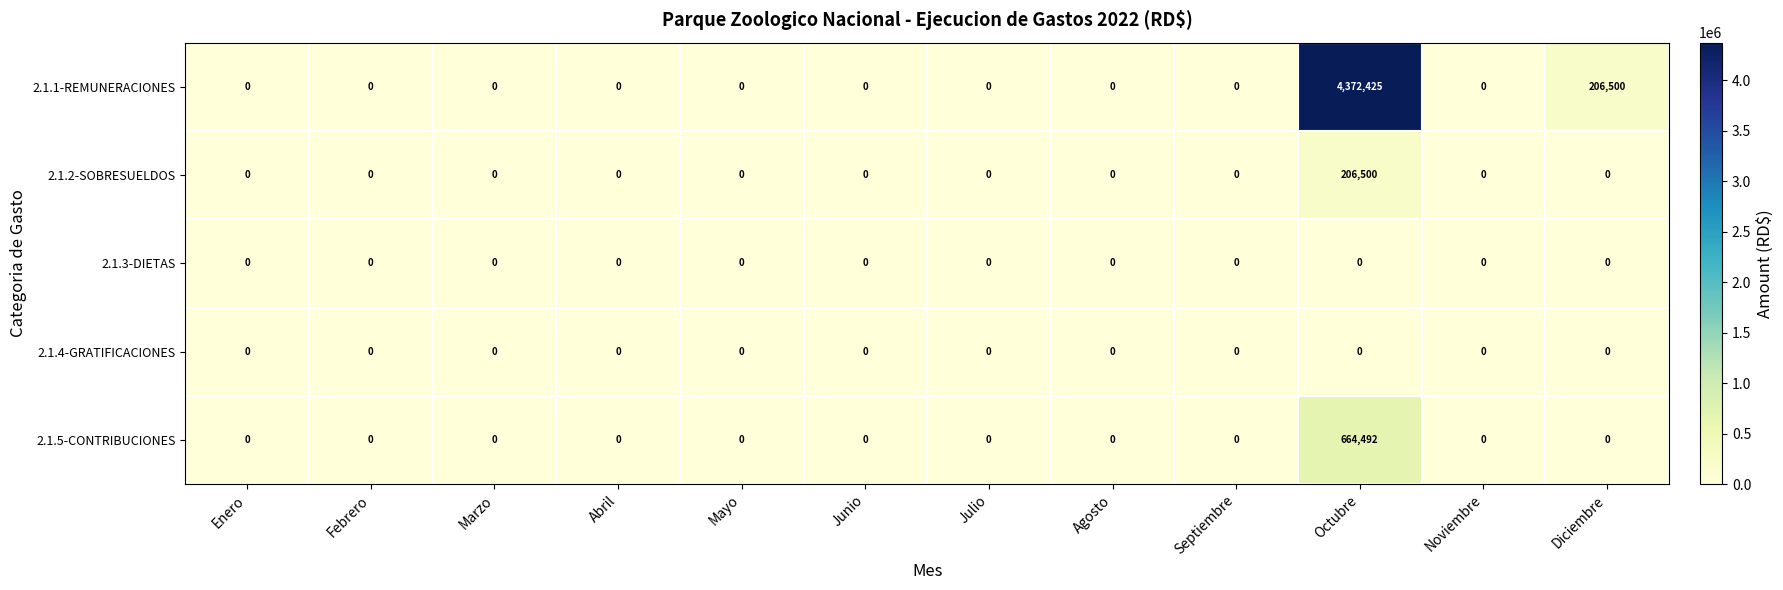

Count the number of categories in the chart.

12